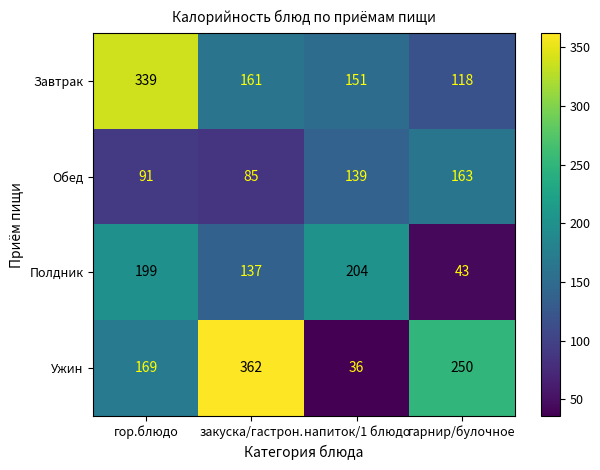

At напиток/1 блюдо, list the series in order from smallest to largest.

Ужин, Обед, Завтрак, Полдник